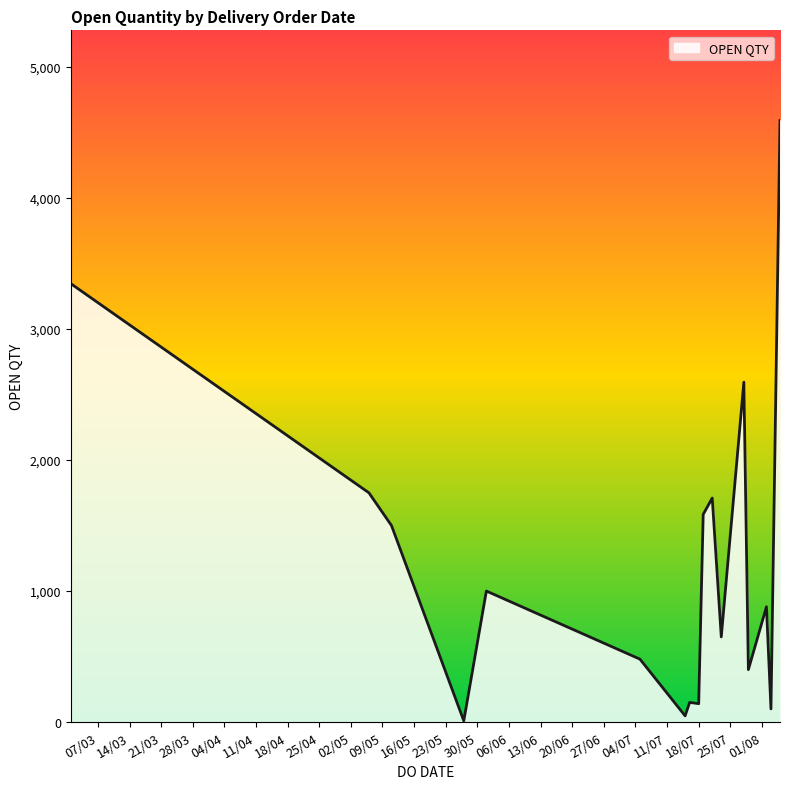

What is the difference between the maximum and minimum values?

4583